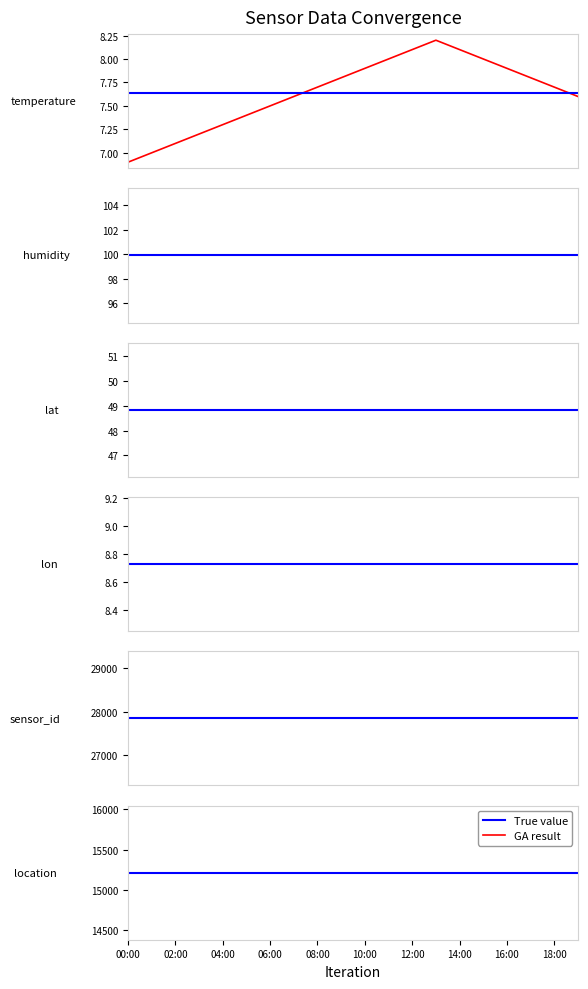

Is the value of location at humidity greater than the value of humidity at 9?

Yes